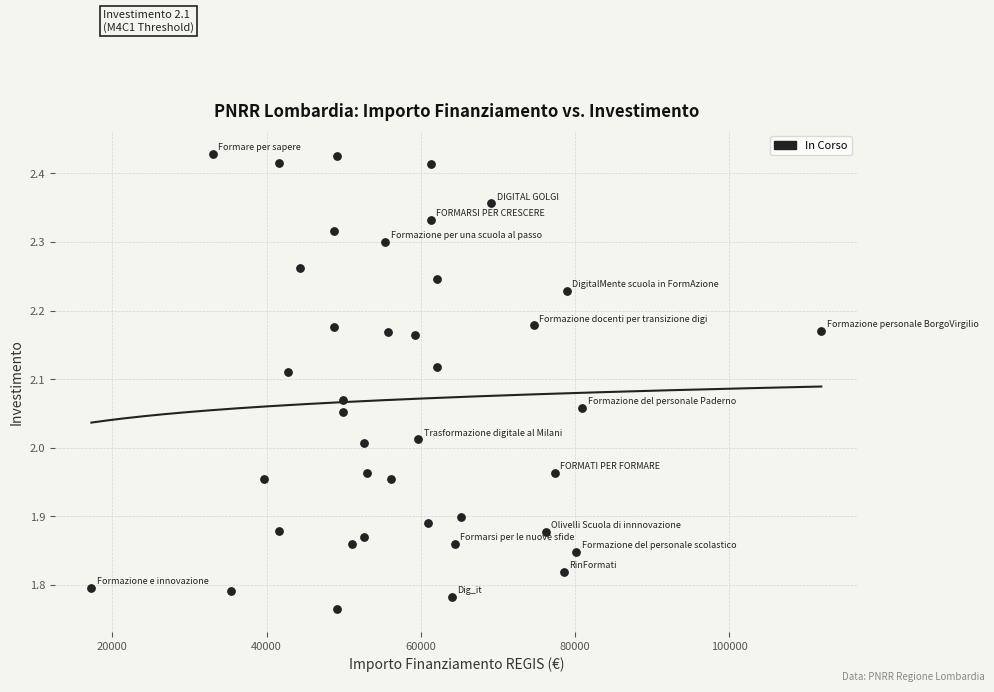

What is the range of X values (max minus min)?

94665.7